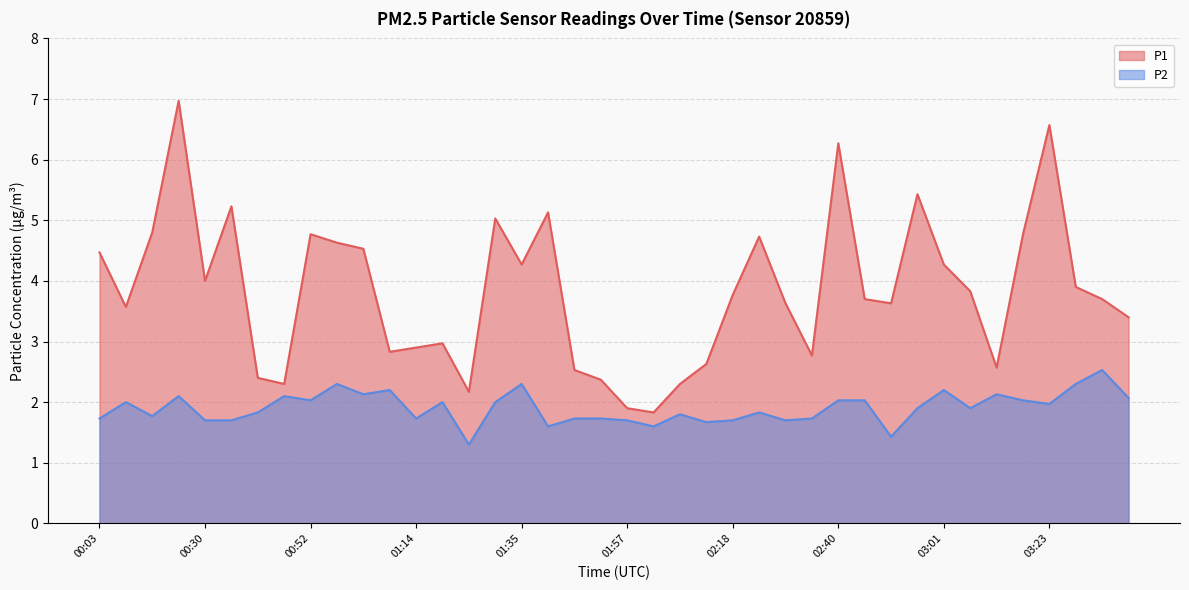

The value of P1 at 03:12 is 2.6. True or false?

True